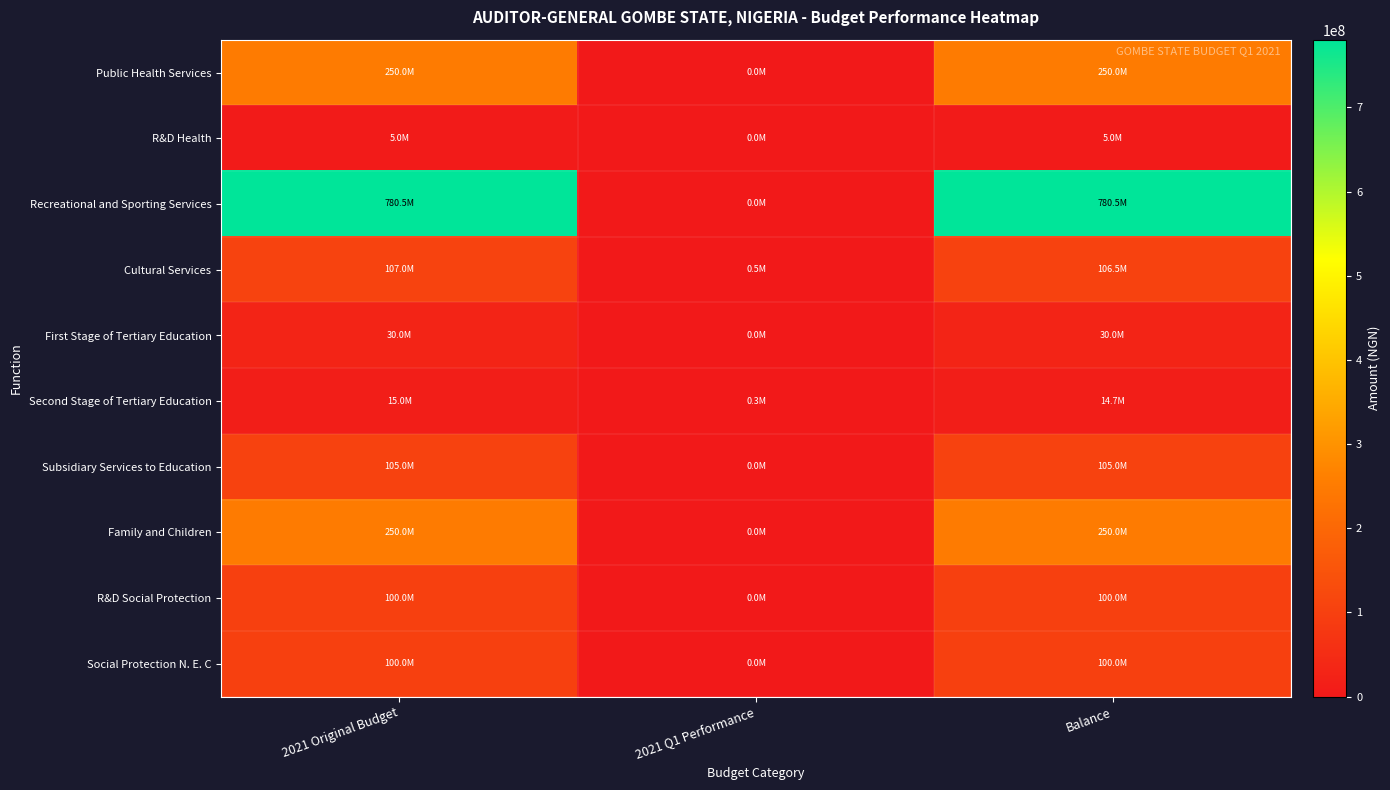

Which series has the largest total across all categories?

Recreational and Sporting Services